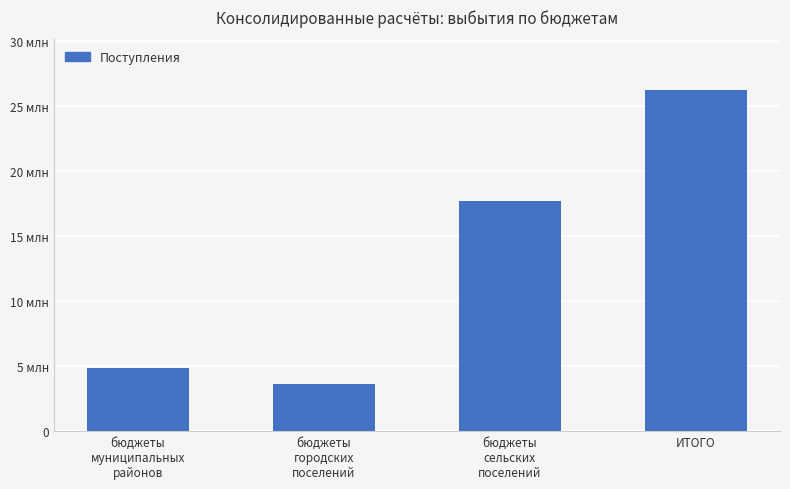

What is the difference between the maximum and minimum values?

22582255